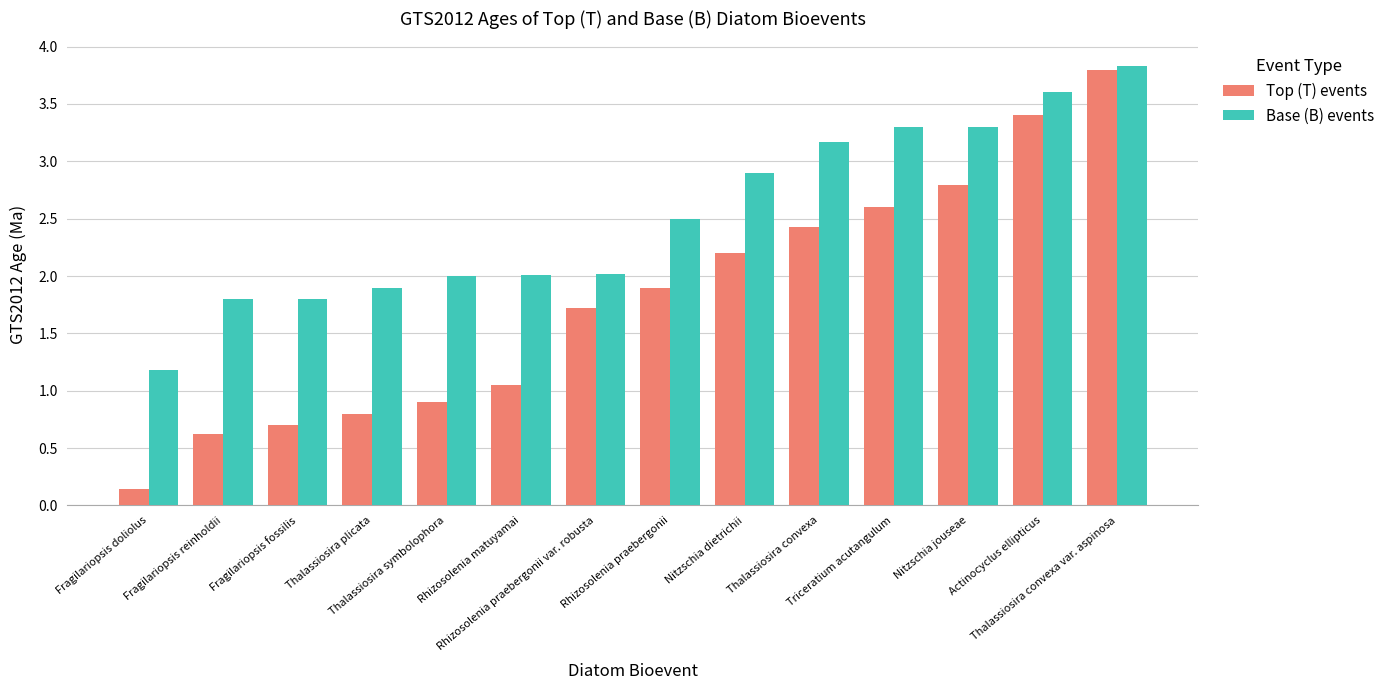

What is the greatest value displayed?

3.8